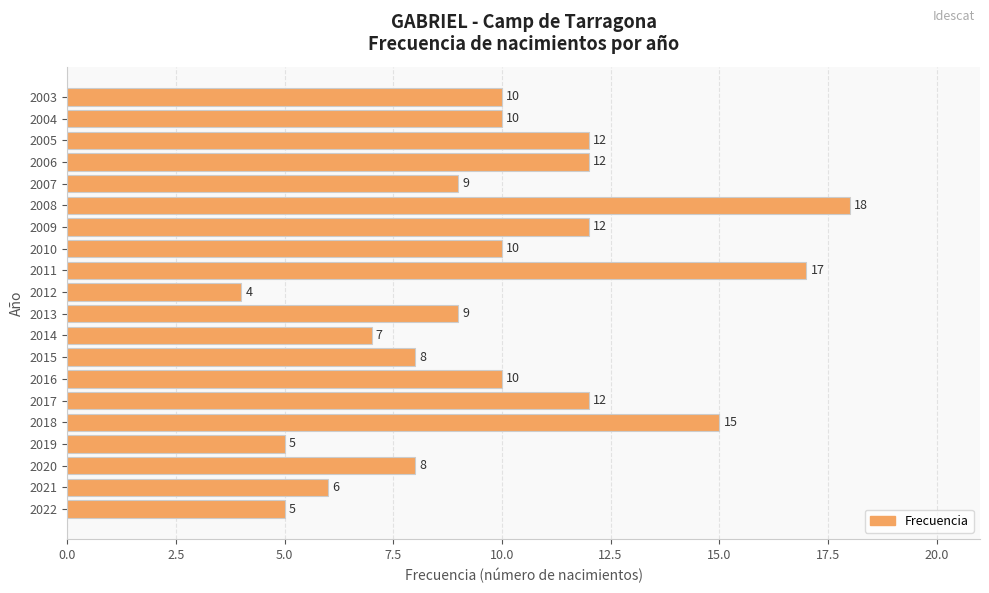

What is the minimum value shown in the chart?

4